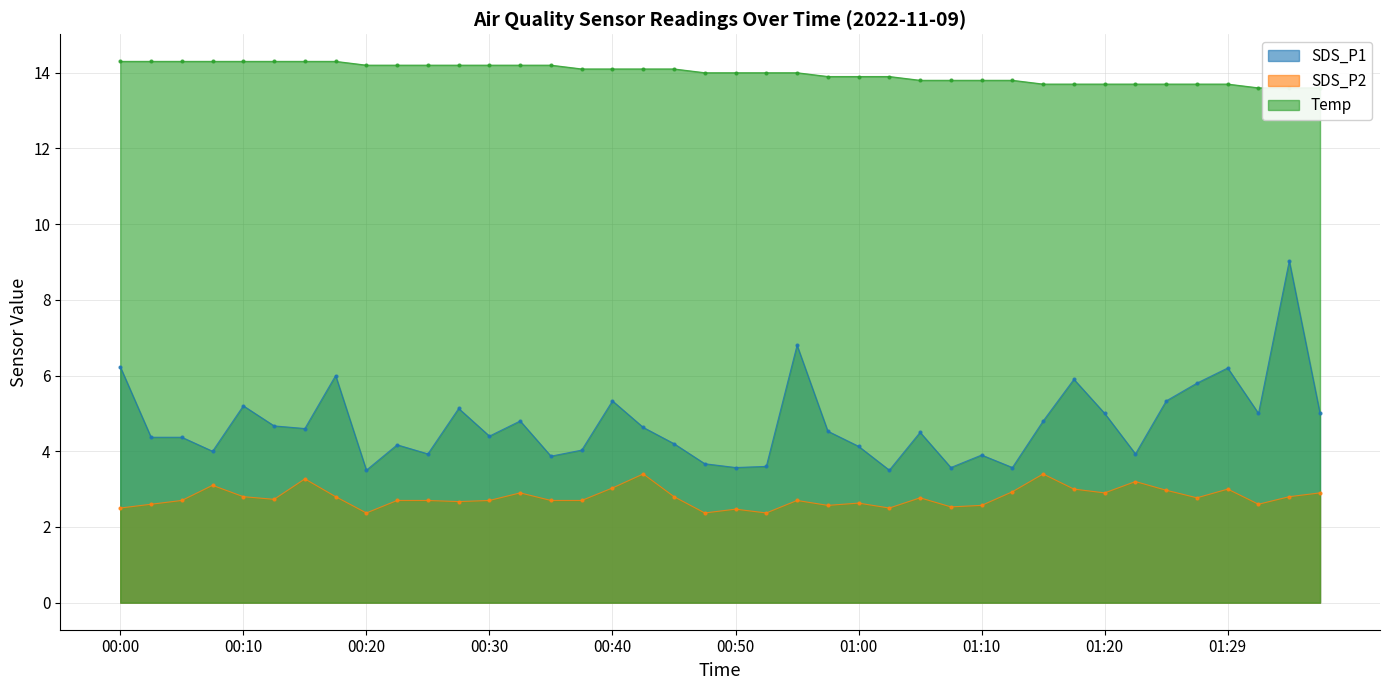

True or false: SDS_P1 and SDS_P2 intersect in this chart.

False